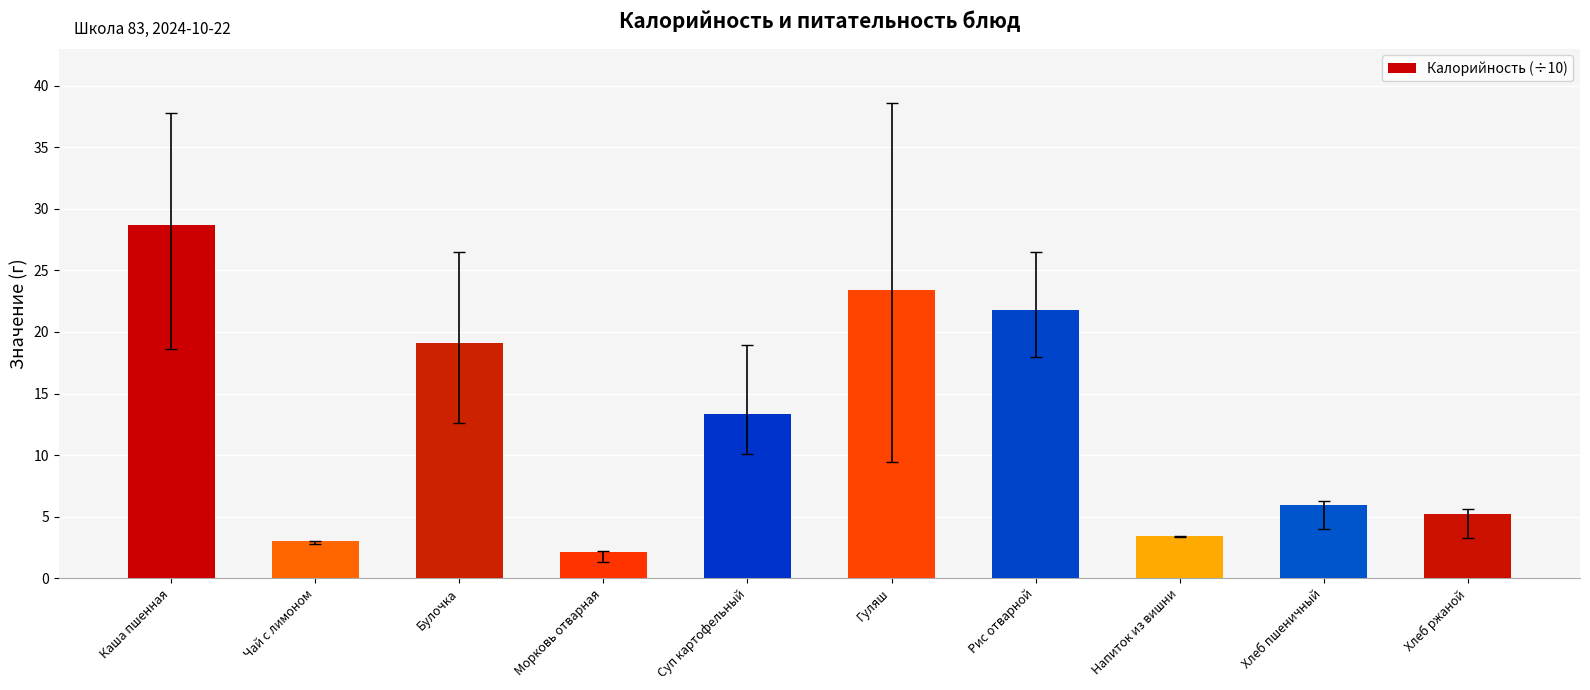

Reading left to right, extract all data points from this chart.

28.7	3.0	19.1	2.1	13.3	23.4	21.8	3.4	6.0	5.2